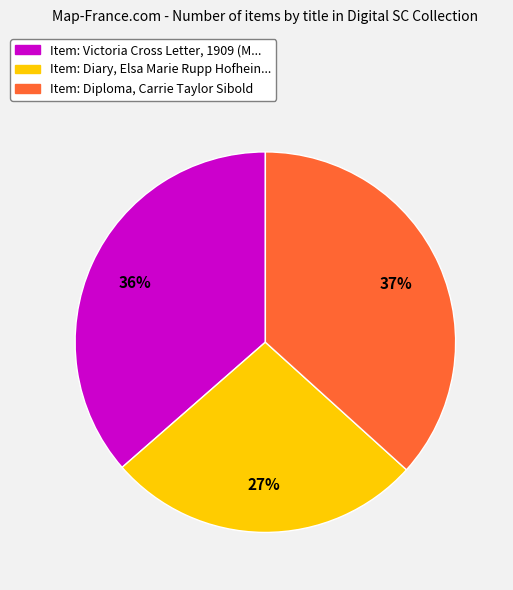

To the nearest percent, what is the difference between the largest and smallest slice percentages?

10%